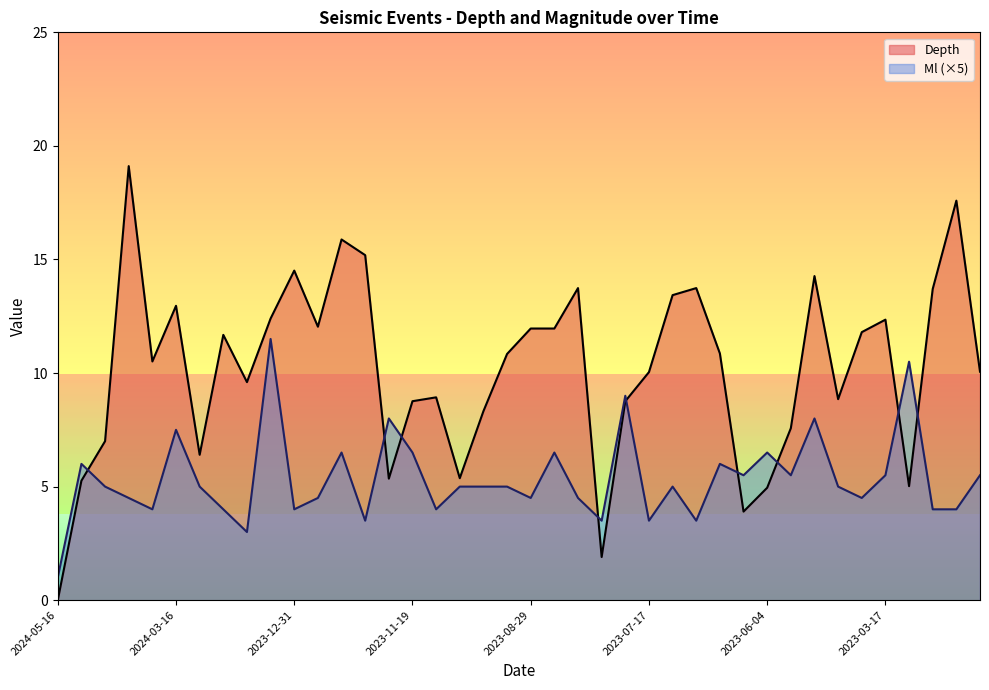

True or false: Depth has a value of 10.8 at 2023-09-28.

True